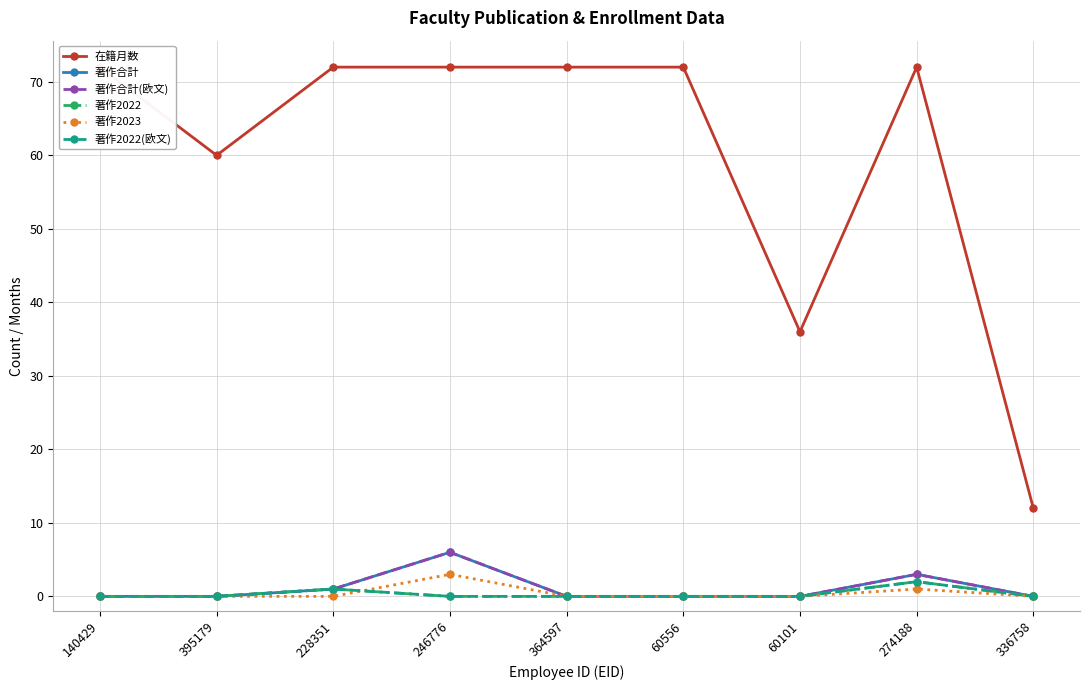

True or false: 著作合計(欧文) and 著作2022(欧文) intersect in this chart.

False